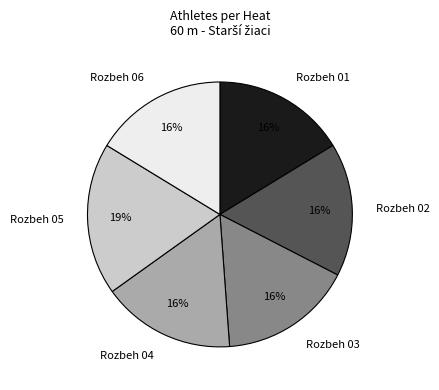

Which has a higher value, Rozbeh 05 or Rozbeh 02?

Rozbeh 05